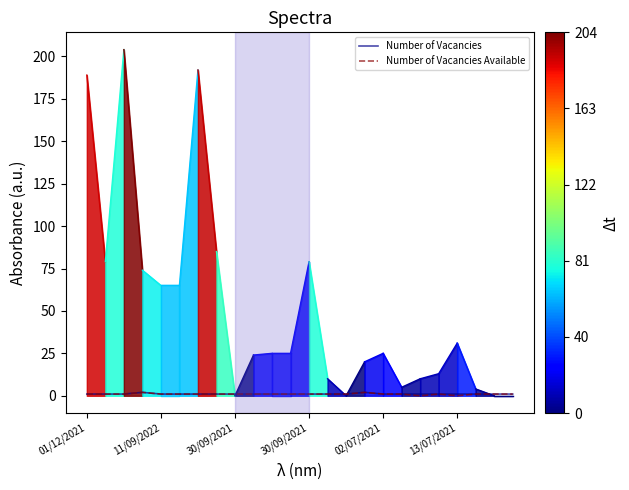

What is the value of the Number of Vacancies point at the 6th from the left?

1